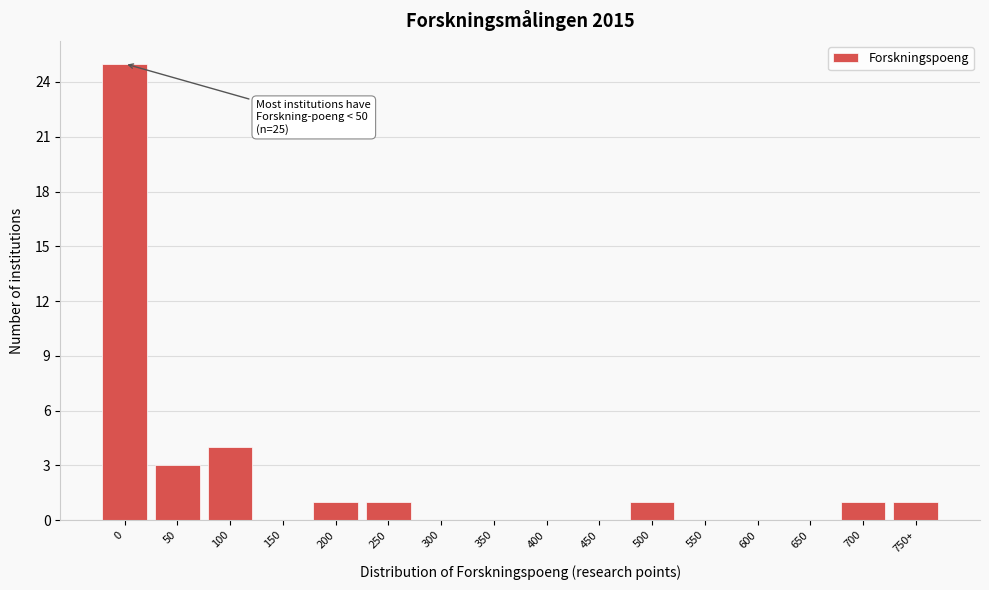

Reading left to right, transcribe all the data shown in this chart.

0=25	50=3	100=4	150=0	200=1	250=1	300=0	350=0	400=0	450=0	500=1	550=0	600=0	650=0	700=1	750+=1